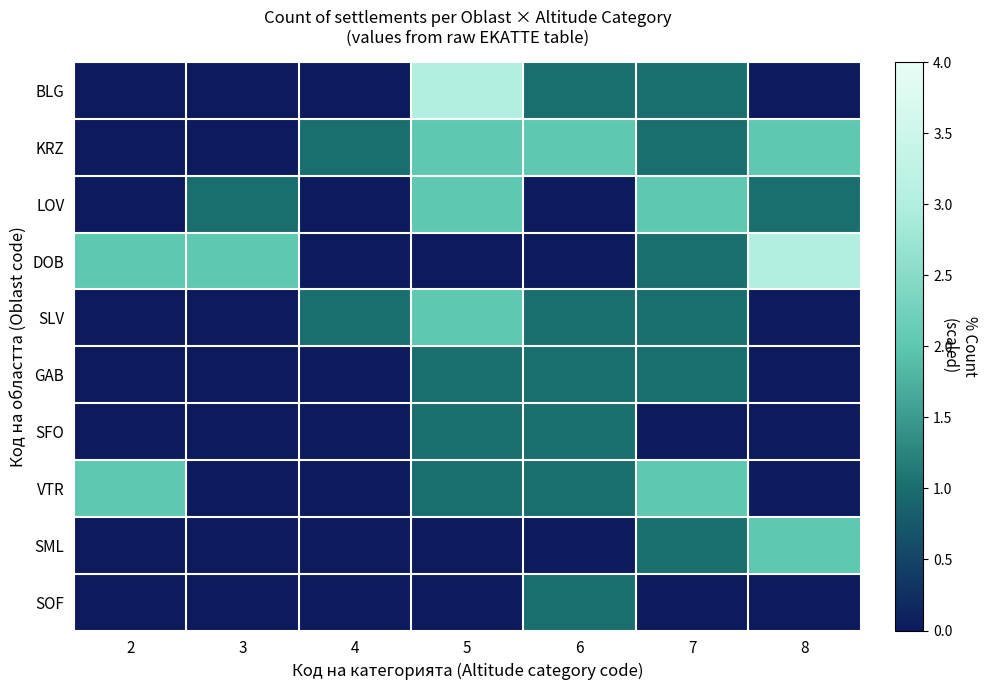

Reading left to right, list all the values displayed in this chart.

BLG: 2=0	3=0	4=0	5=3	6=1	7=1	8=0
KRZ: 2=0	3=0	4=1	5=2	6=2	7=1	8=2
LOV: 2=0	3=1	4=0	5=2	6=0	7=2	8=1
DOB: 2=2	3=2	4=0	5=0	6=0	7=1	8=3
SLV: 2=0	3=0	4=1	5=2	6=1	7=1	8=0
GAB: 2=0	3=0	4=0	5=1	6=1	7=1	8=0
SFO: 2=0	3=0	4=0	5=1	6=1	7=0	8=0
VTR: 2=2	3=0	4=0	5=1	6=1	7=2	8=0
SML: 2=0	3=0	4=0	5=0	6=0	7=1	8=2
SOF: 2=0	3=0	4=0	5=0	6=1	7=0	8=0